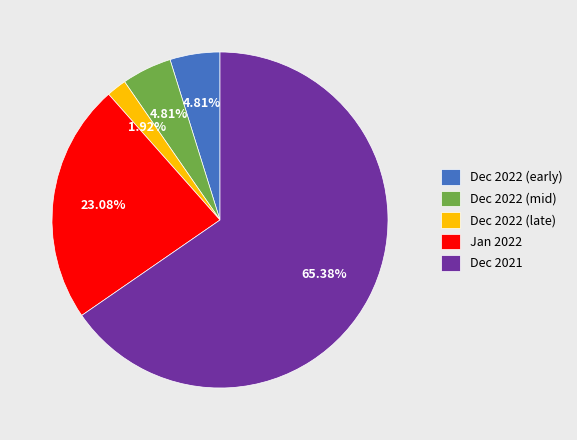

To the nearest percent, what is the difference between the largest and smallest slice percentages?

63%